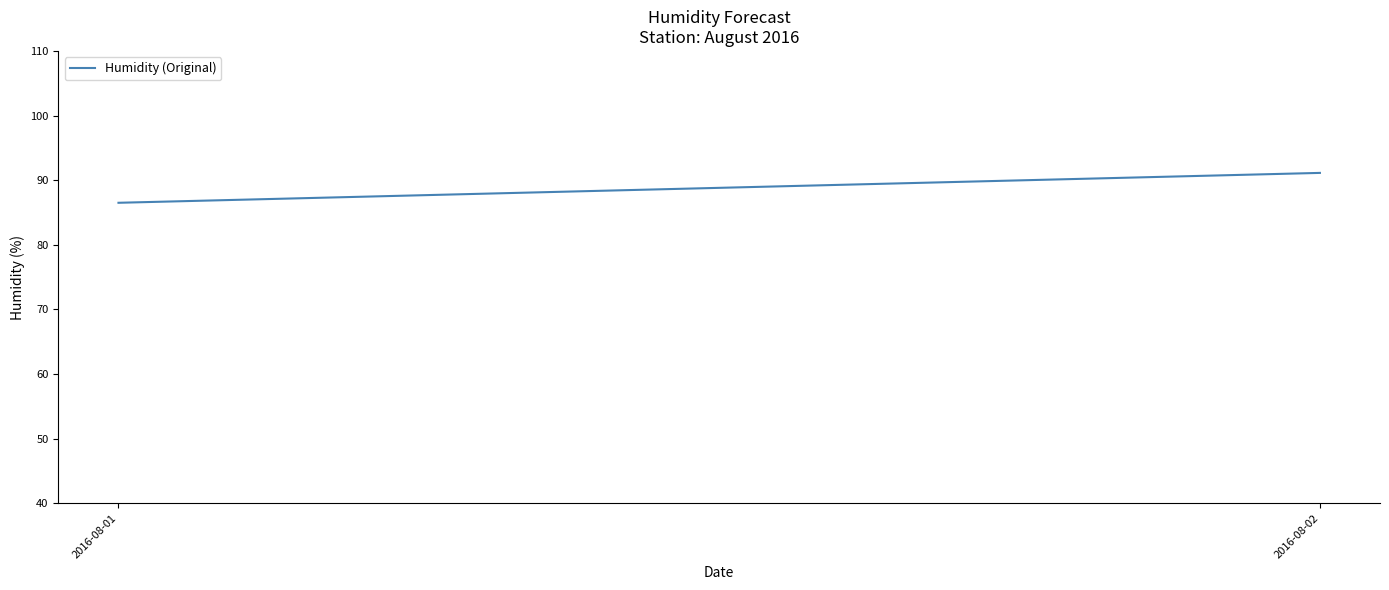

Reading left to right, extract all data points from this chart.

86.5	91.1